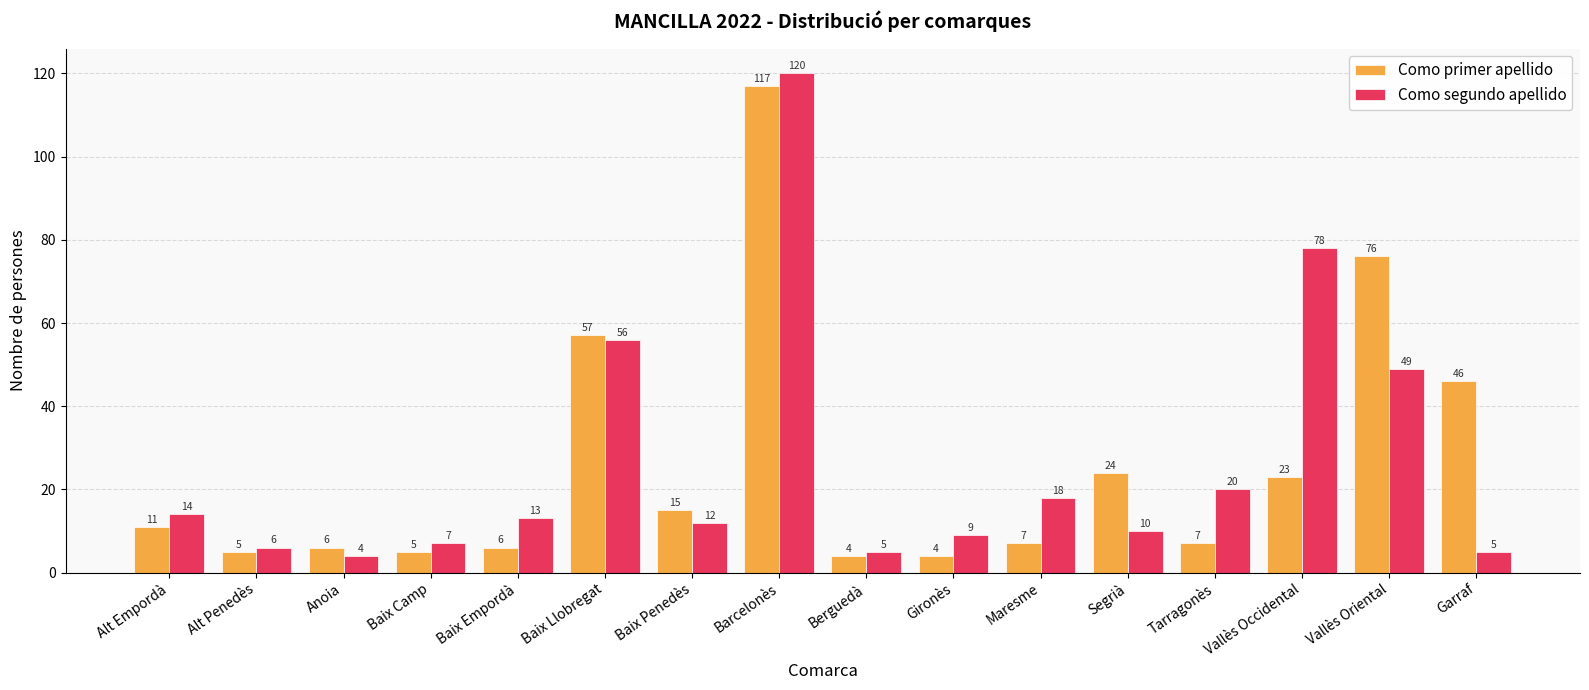

What is the label of the 2nd bar from the left?

Alt Penedès